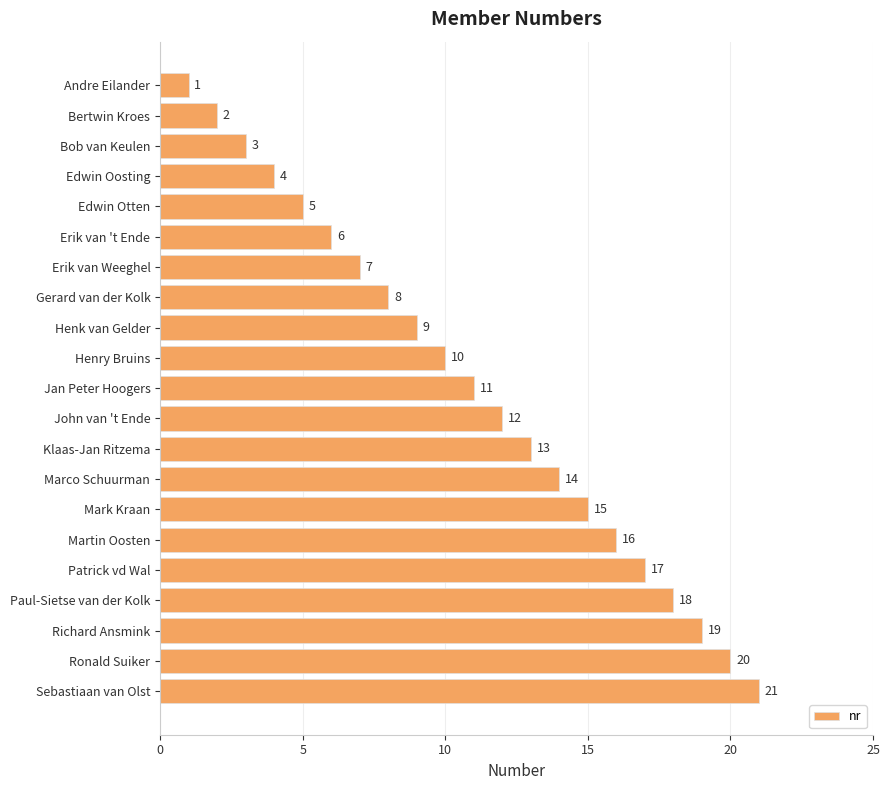

List the labels in order of value, smallest first.

Andre Eilander, Bertwin Kroes, Bob van Keulen, Edwin Oosting, Edwin Otten, Erik van 't Ende, Erik van Weeghel, Gerard van der Kolk, Henk van Gelder, Henry Bruins, Jan Peter Hoogers, John van 't Ende, Klaas-Jan Ritzema, Marco Schuurman, Mark Kraan, Martin Oosten, Patrick vd Wal, Paul-Sietse van der Kolk, Richard Ansmink, Ronald Suiker, Sebastiaan van Olst